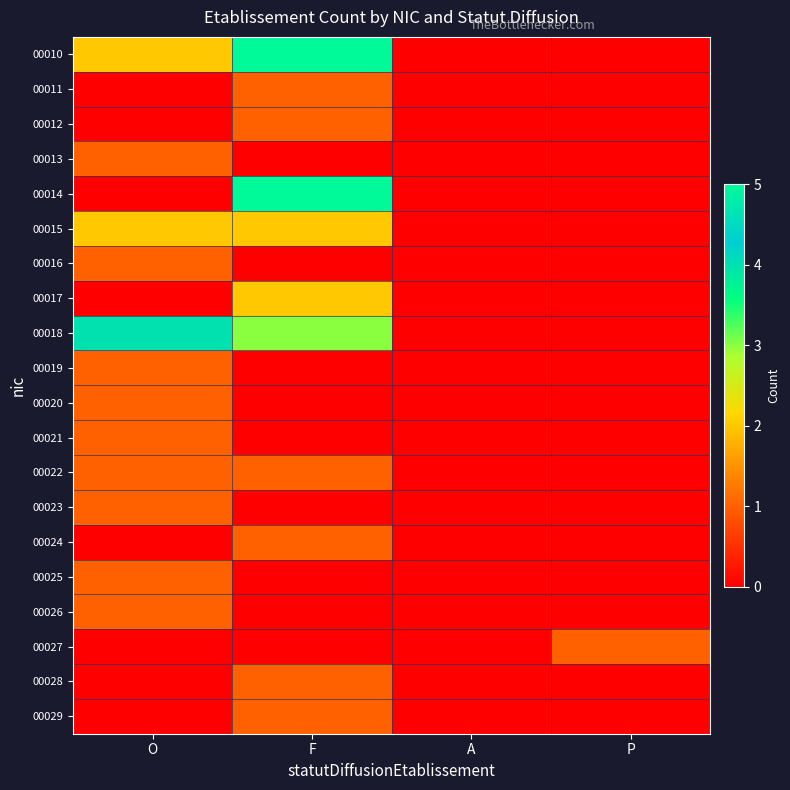

How many data points does each series have?

4